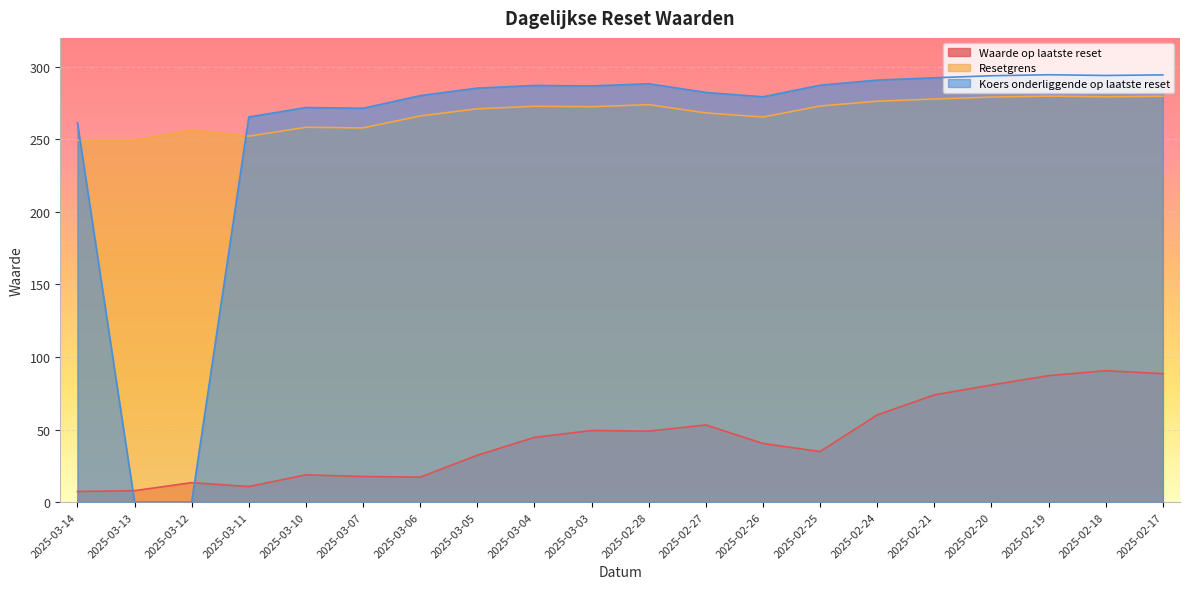

At which category is the sum across all series the highest?

2025-02-18